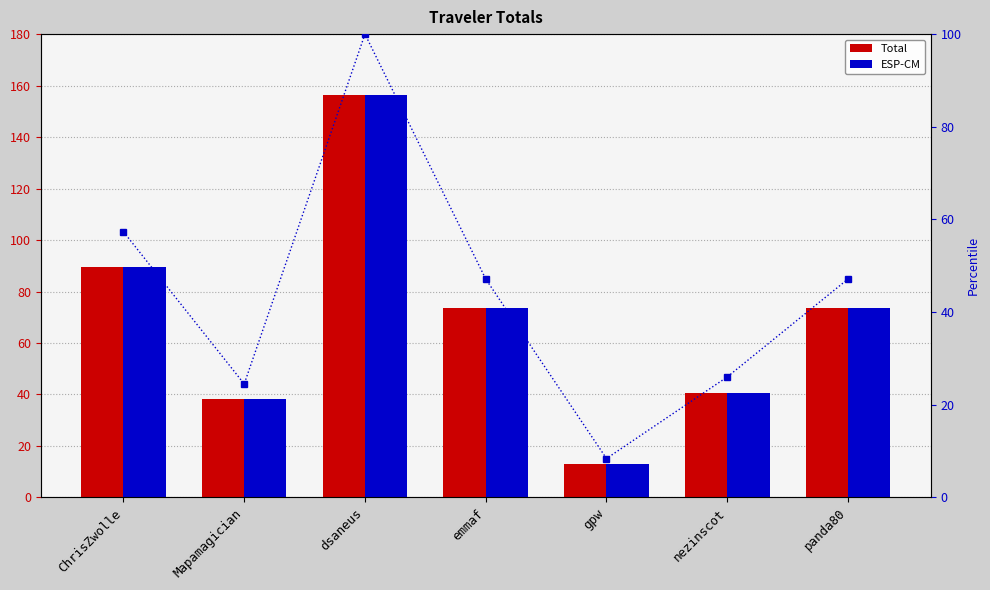

Which series has the largest range (max minus min)?

Total